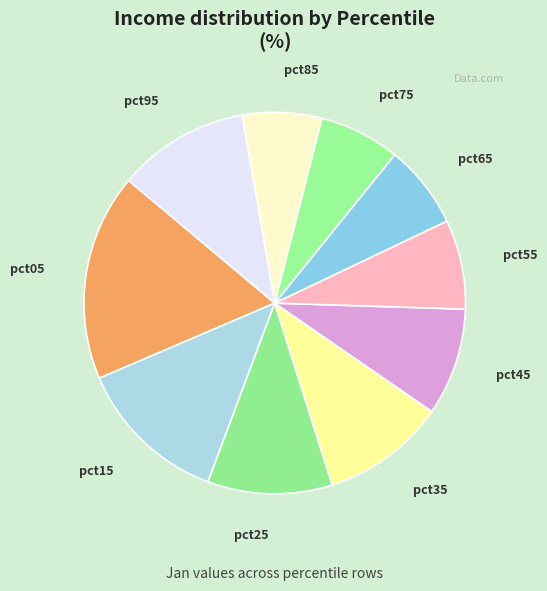

Which category has the biggest portion of the pie?

pct05